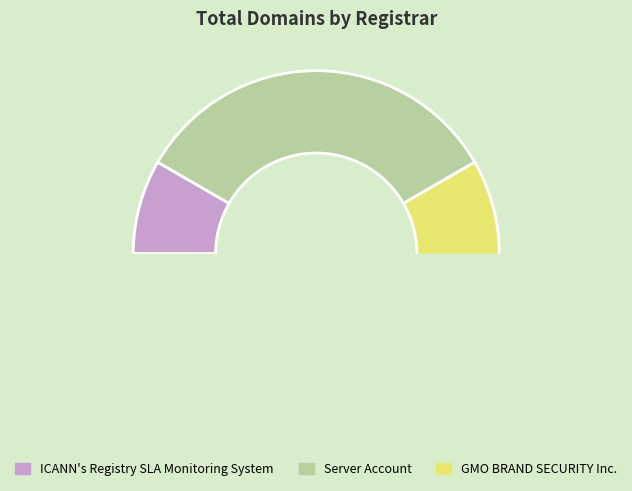

What percentage is NOT represented by ICANN's Registry SLA Monitoring System?

91.7%